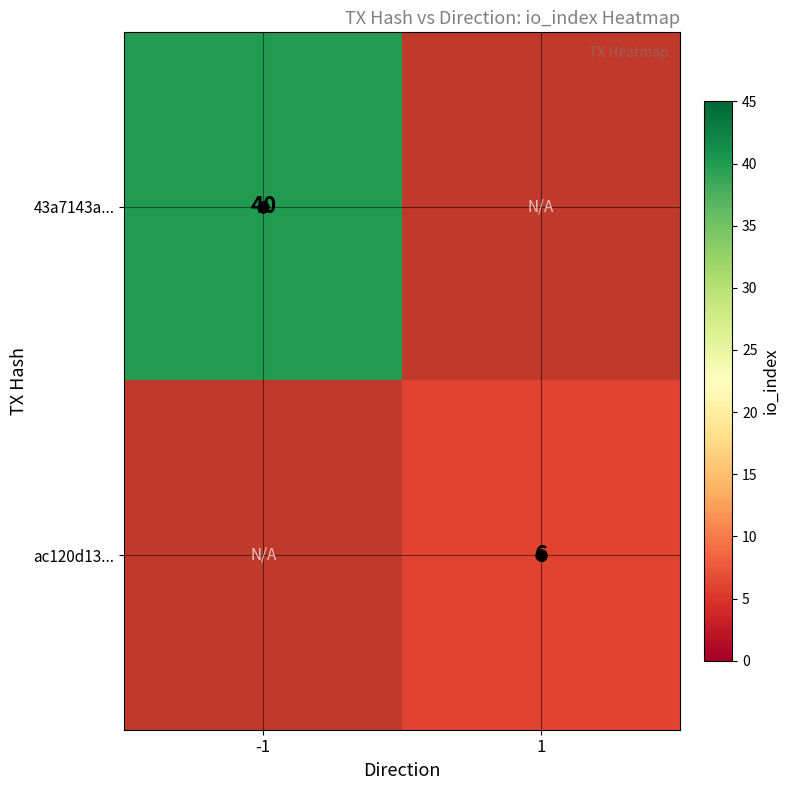

The value of 43a7143a... at -1 is 40. True or false?

True